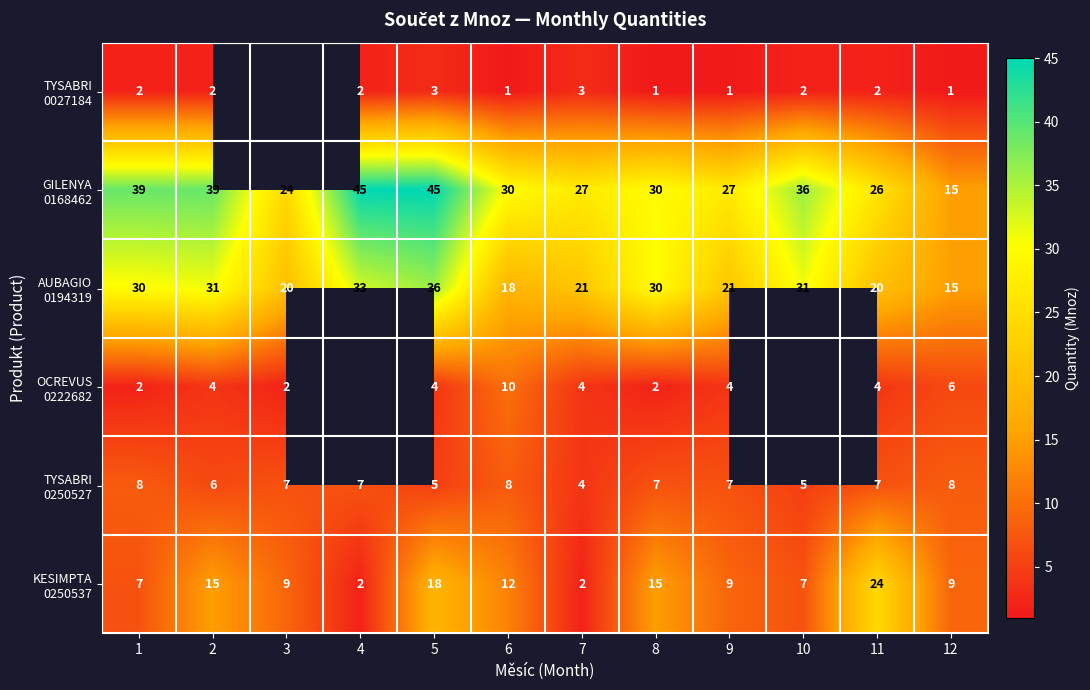

What is the spread (max minus min) of values at 12?

14